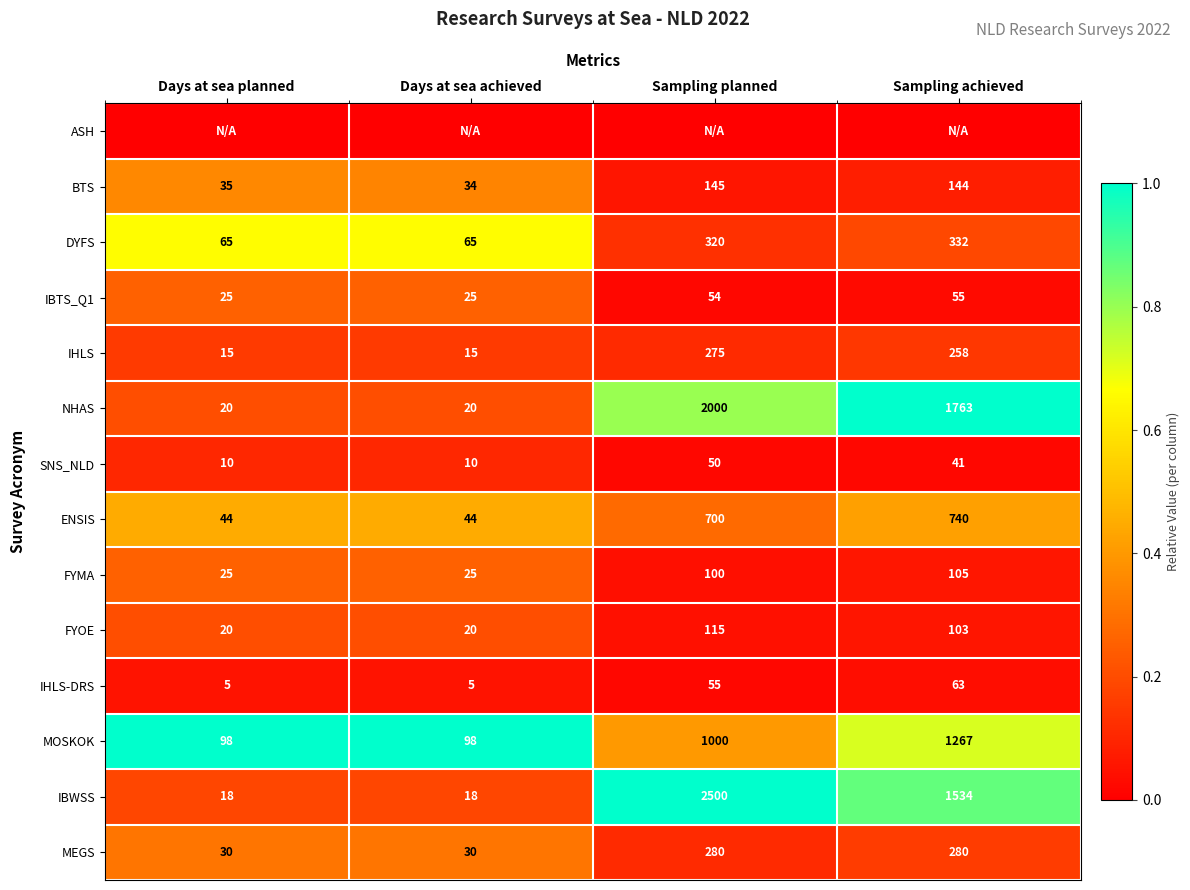

Is it true that SNS_NLD equals 50 at Sampling planned?

True